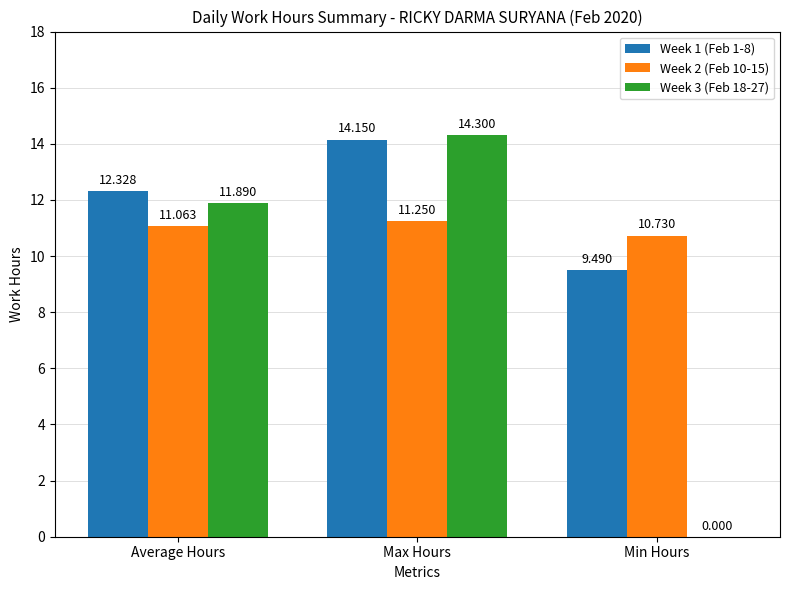

What are all the series names shown in the legend?

Week 1 (Feb 1-8), Week 2 (Feb 10-15), Week 3 (Feb 18-27)